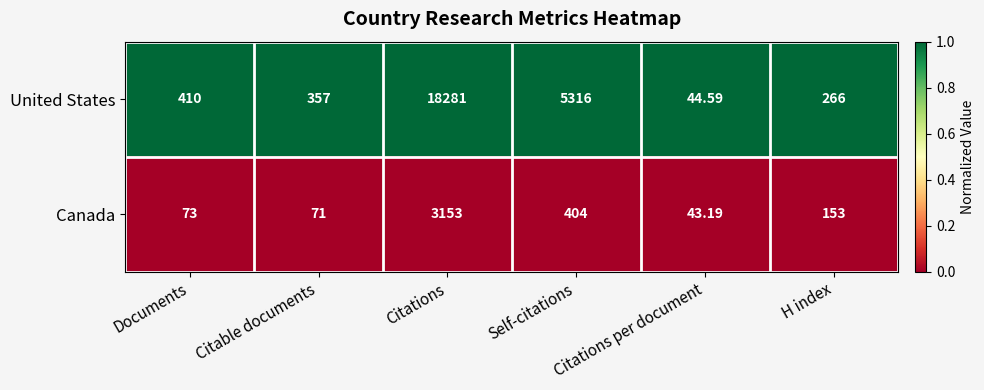

List the series in order of their peak value, lowest first.

Canada, United States